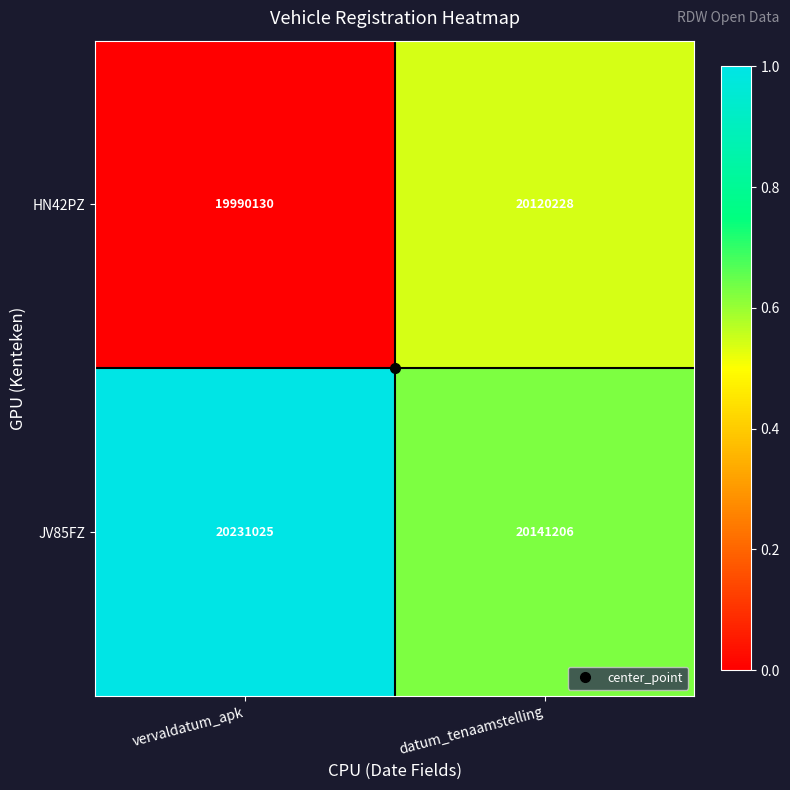

What is the difference between the HN42PZ values at vervaldatum_apk and datum_tenaamstelling?

130098